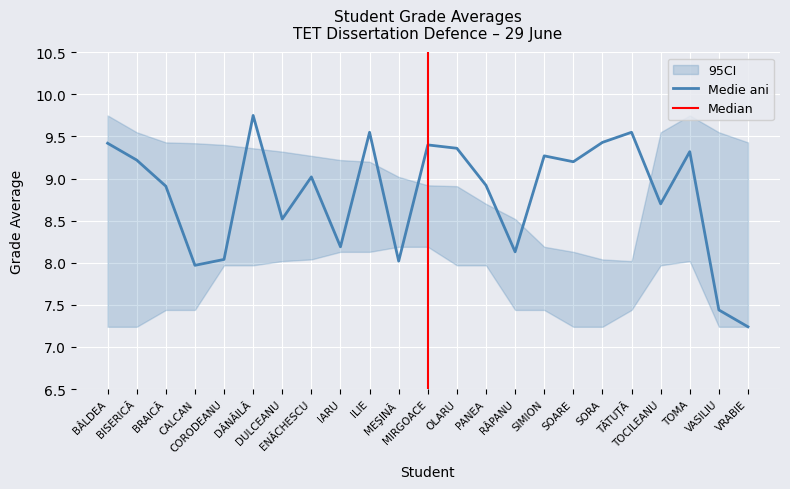

What is the label of the 10th point from the right?

PANEA